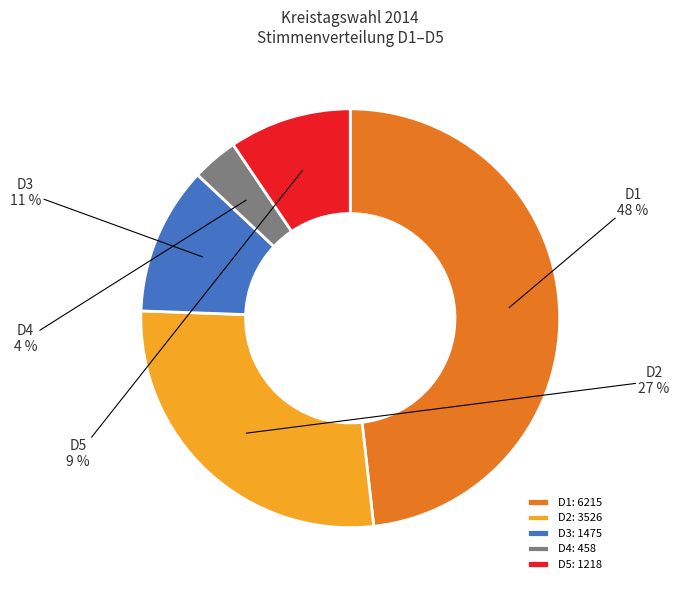

Do D1 and D5 together represent more than half of the pie?

Yes